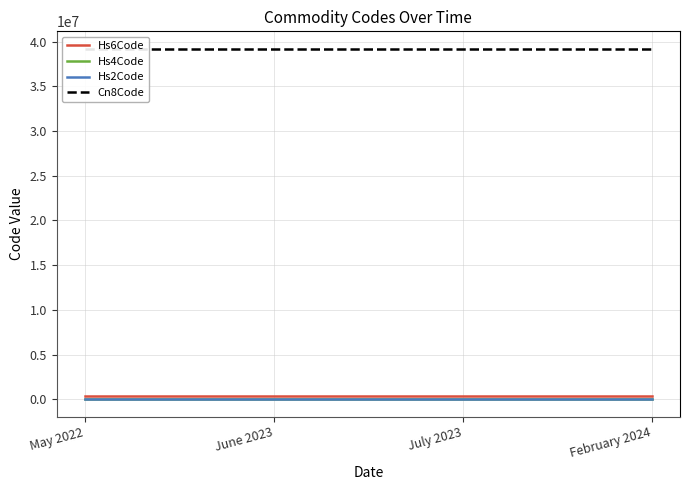

True or false: Hs6Code and Hs2Code cross at least once.

False